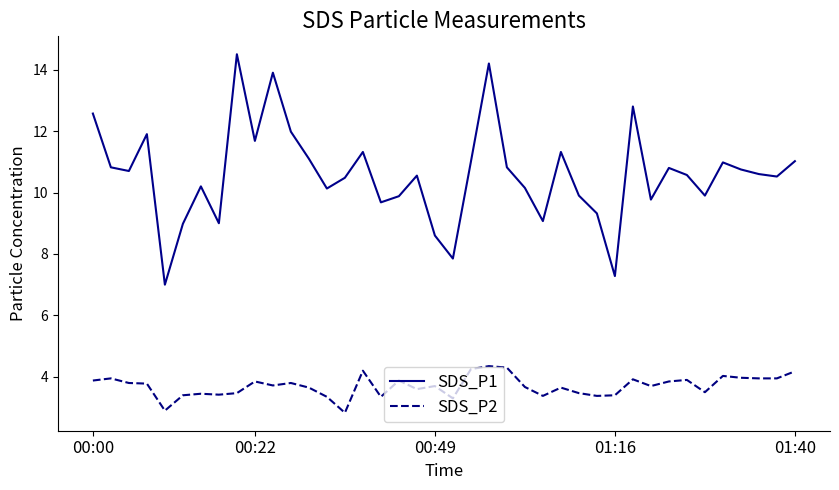

What is the difference between the maximum and minimum values in the SDS_P2 series?

1.5